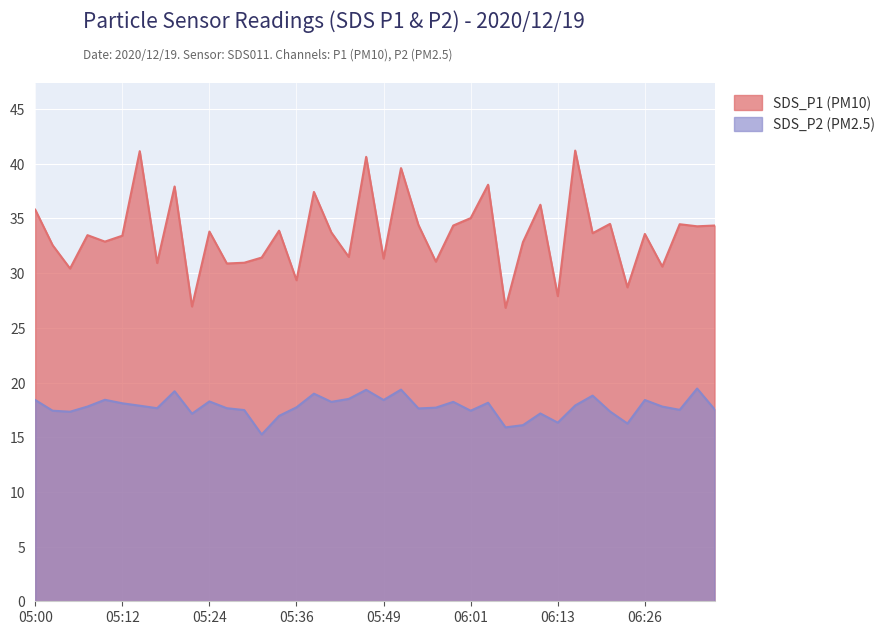

Is it true that SDS_P1 equals 31.1 at 05:56?

True